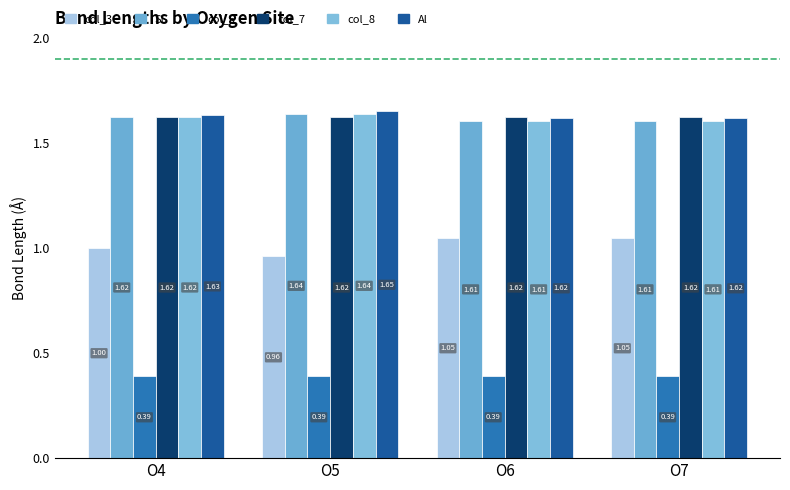

At how many categories does at least one series exceed 0?

4